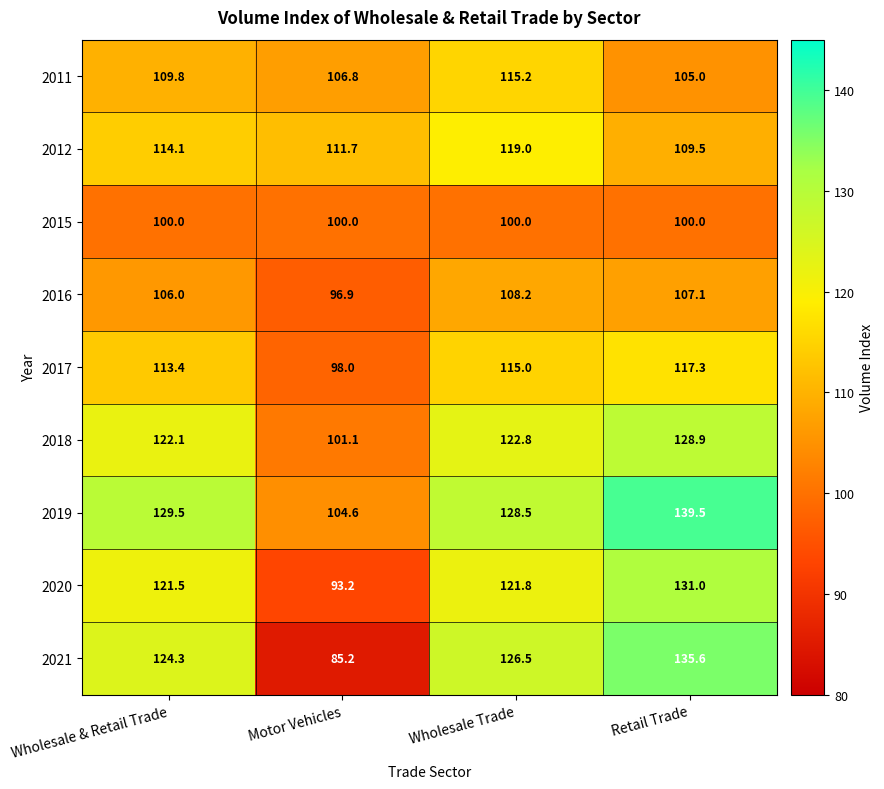

Which series changed the most between Wholesale & Retail Trade and Wholesale Trade?

2011